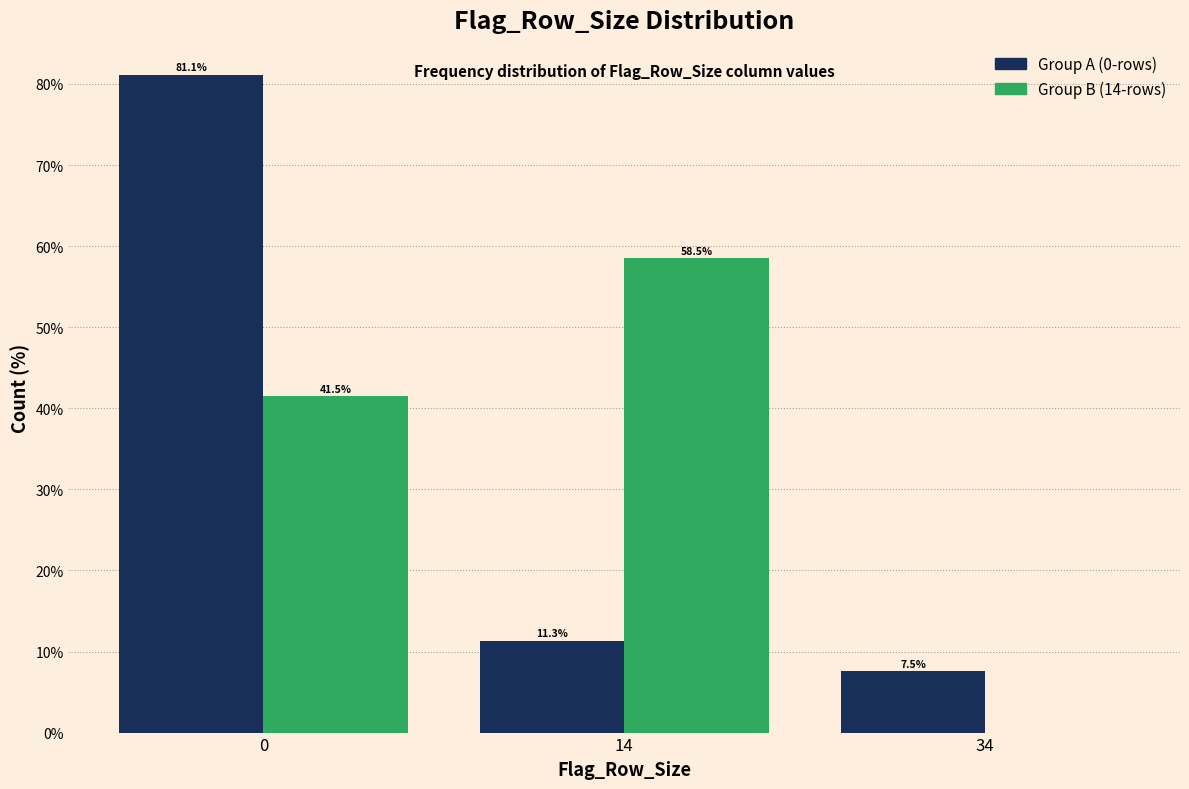

Reading left to right, extract all data points from this chart.

Group A (0-rows): 0=81.1	14=11.3	34=7.5
Group B (14-rows): 0=41.5	14=58.5	34=0.0